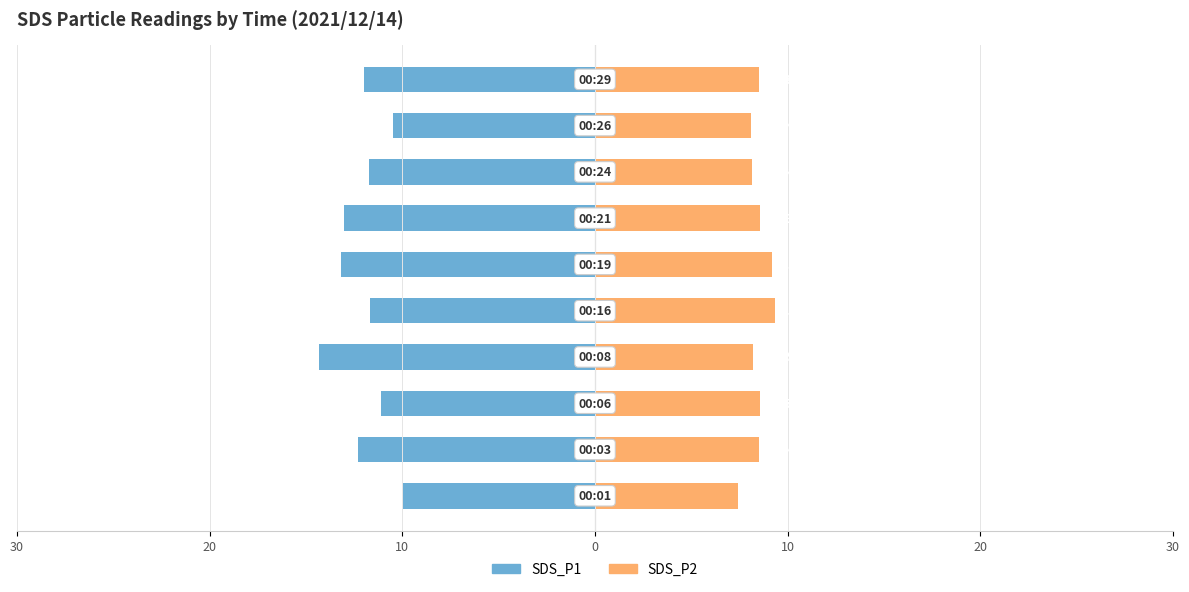

What are all the series names shown in the legend?

SDS_P1, SDS_P2